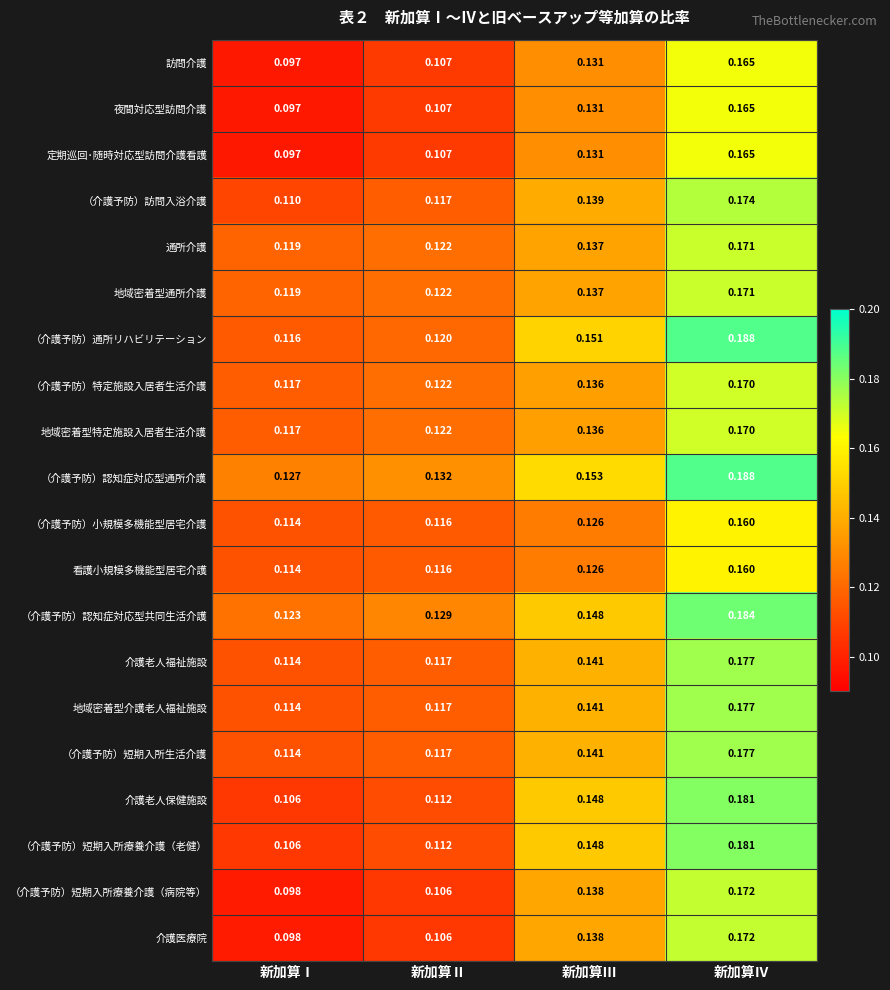

Rank the categories by （介護予防）特定施設入居者生活介護 value from highest to lowest.

新加算Ⅳ, 新加算Ⅲ, 新加算Ⅱ, 新加算Ⅰ